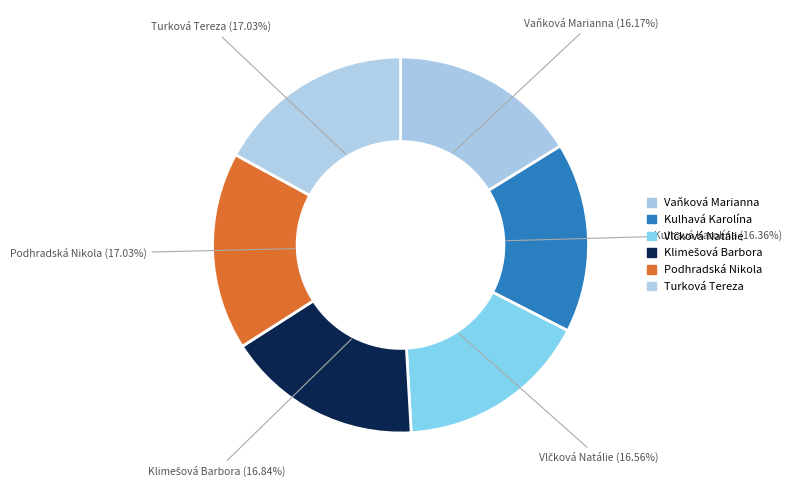

What is the ratio of the value at Kulhavá Karolína to the value at Turková Tereza?

1.0